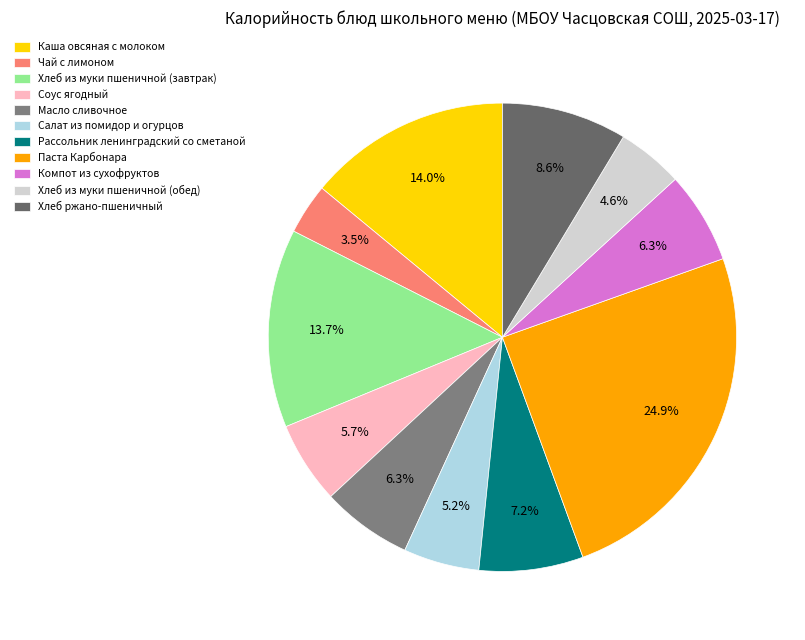

Which slice is the smallest?

Чай с лимоном